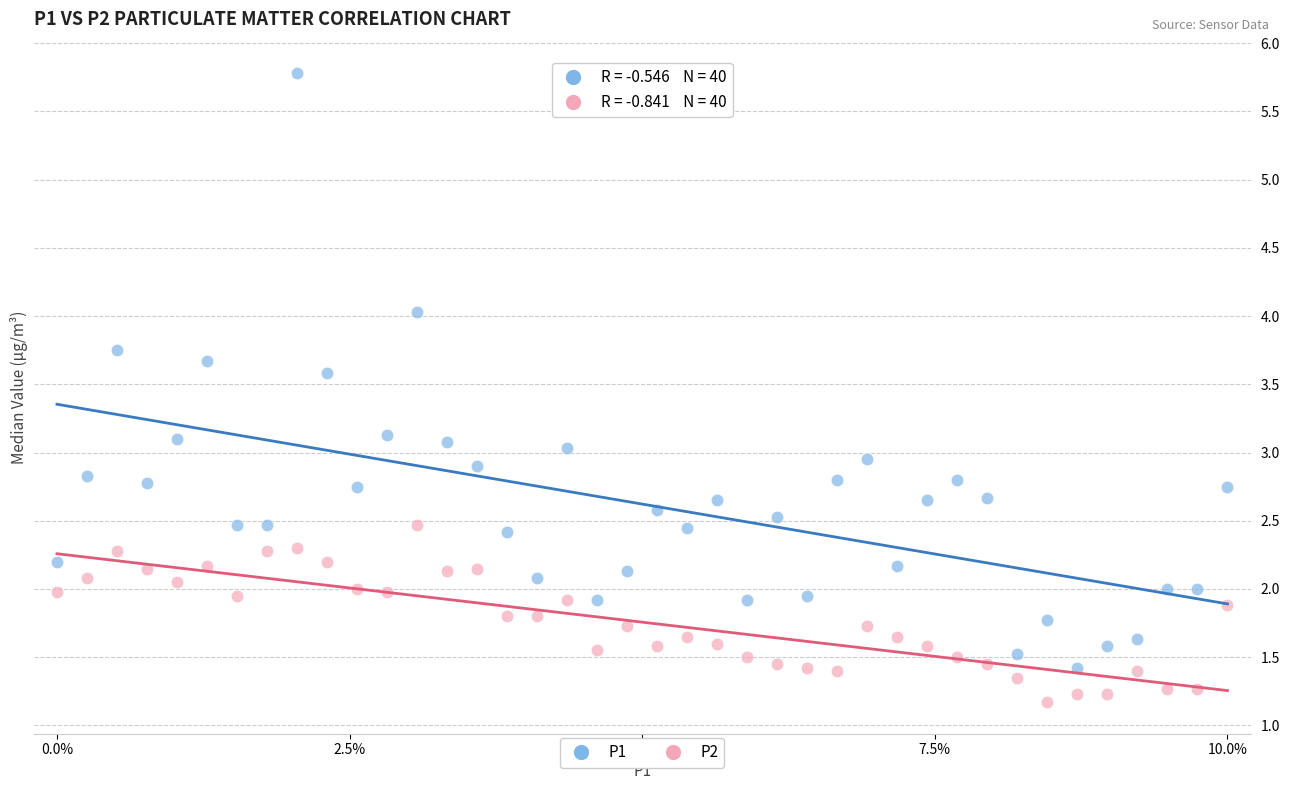

What are all the series names shown in the legend?

P1, P2